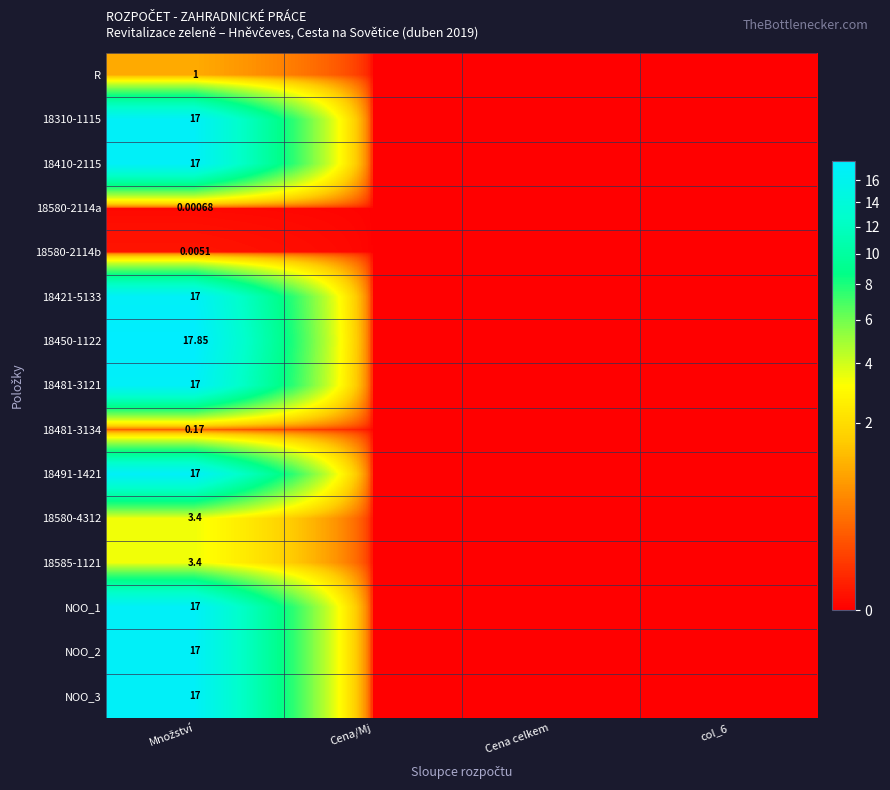

Which series has the largest total across all categories?

18450-1122